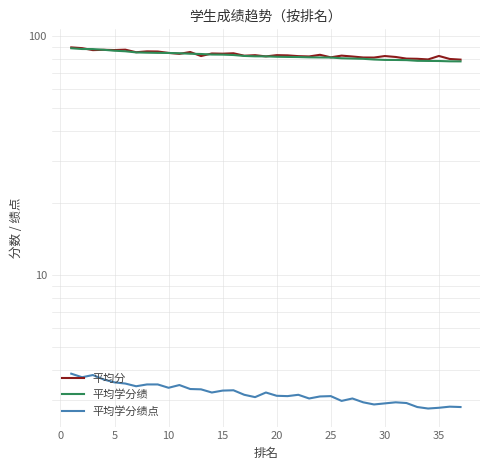

True or false: 平均分 and 平均学分绩点 cross at least once.

False